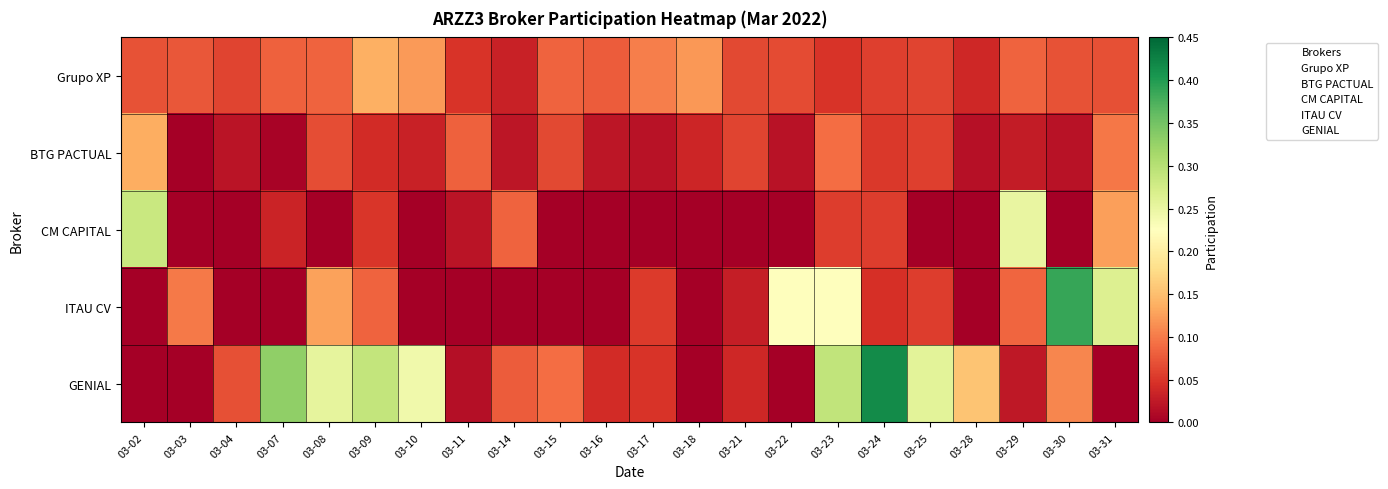

At which category does the chart reach its peak across all series?

03-24